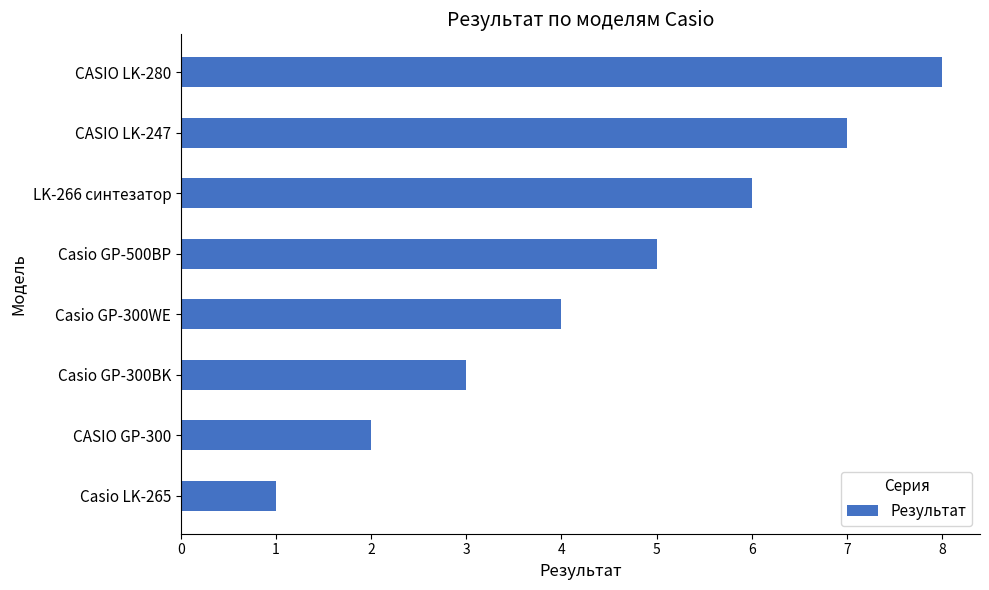

Which has a higher value, Casio GP-500BP or CASIO GP-300?

Casio GP-500BP